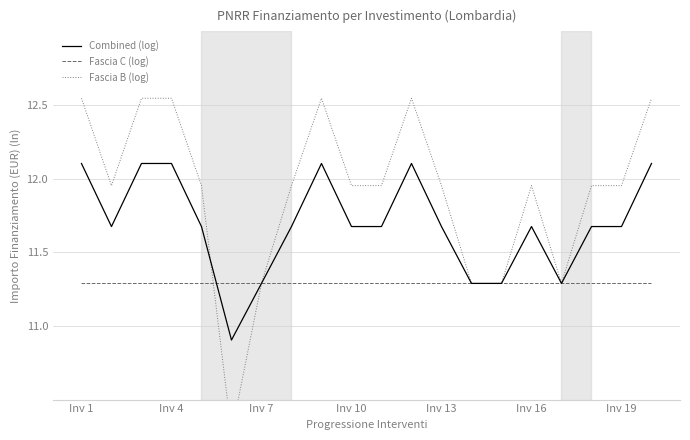

Where does the Combined (log) series first go above 11?

Inv 1